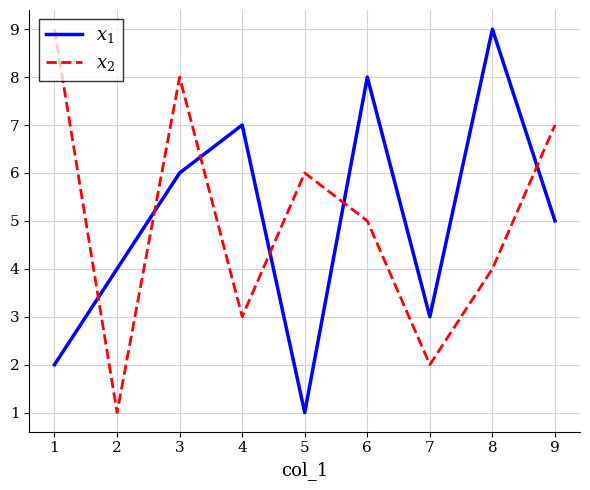

How many series are shown in this chart?

2